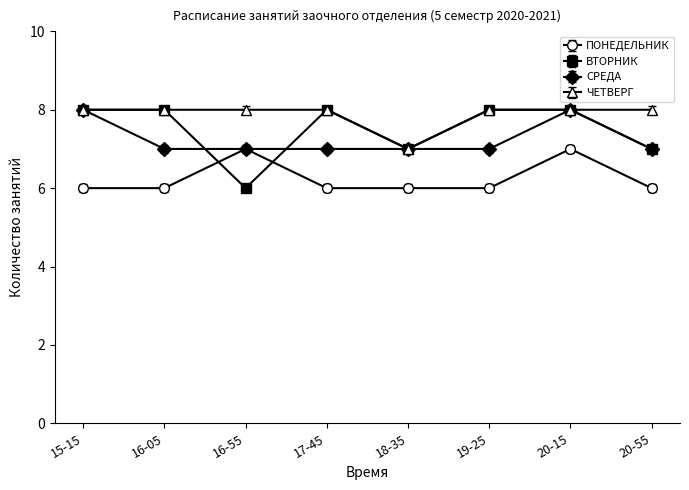

How many lines are shown in the chart?

4